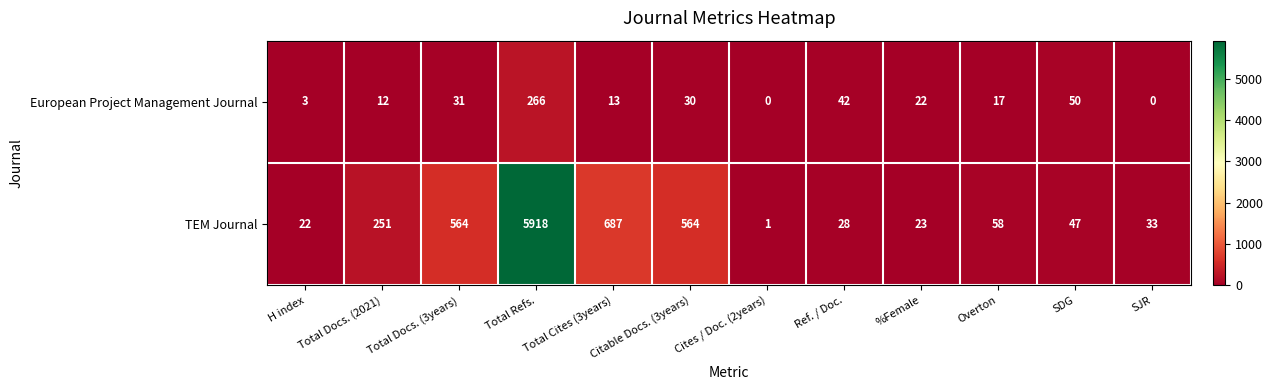

What is the average value of the TEM Journal series?

683